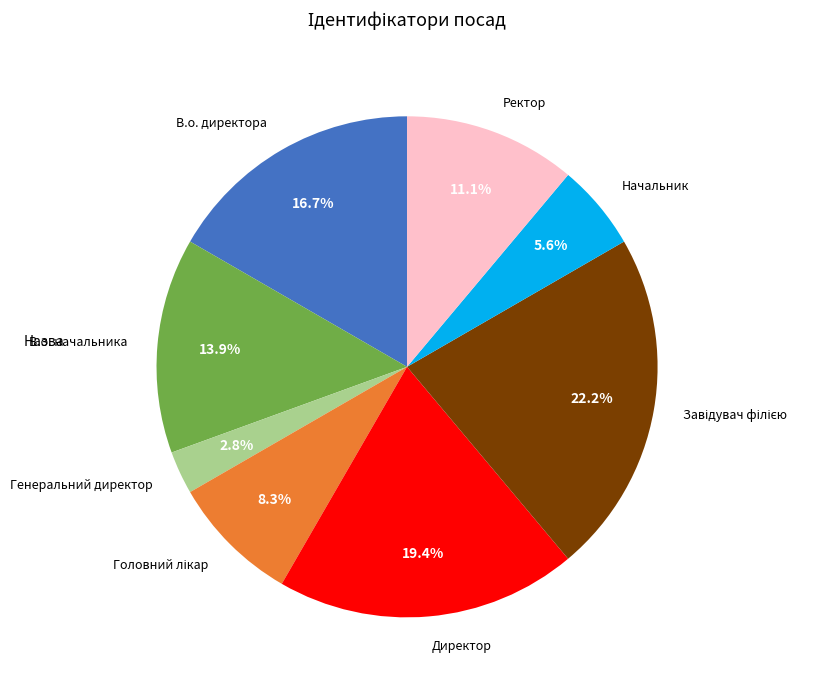

Is there a majority slice in this chart?

No